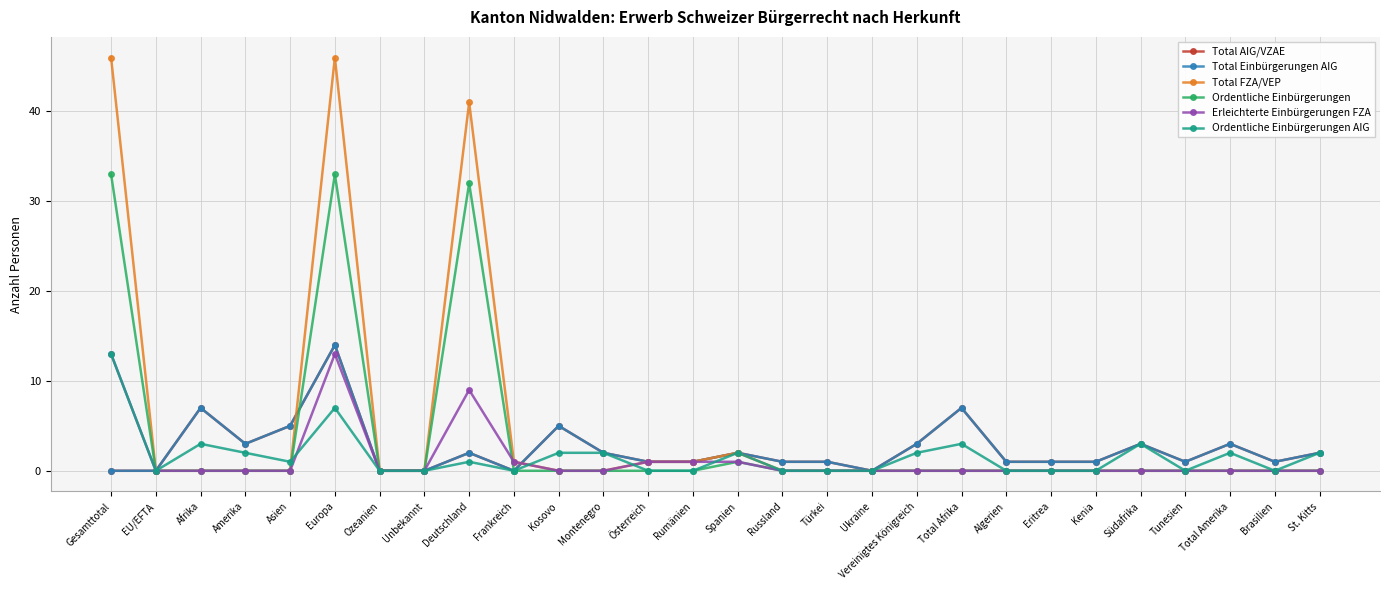

At which label is Erleichterte Einbürgerungen FZA closest to 6?

Deutschland